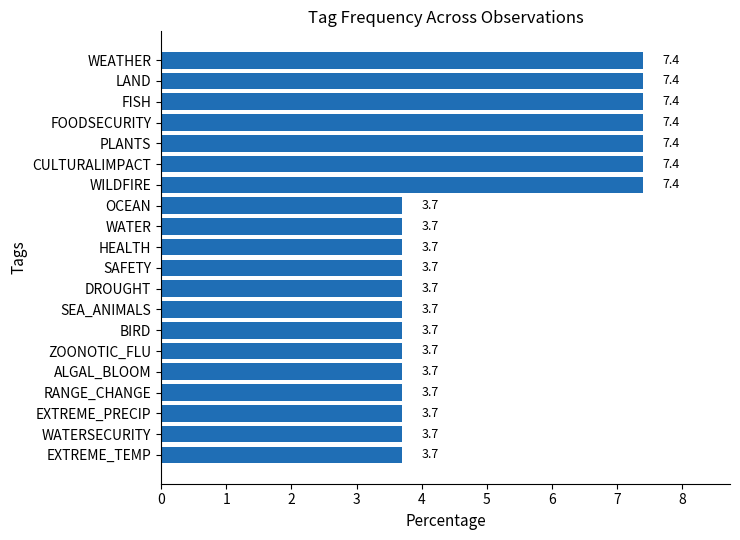

The value at RANGE_CHANGE is 3.7. True or false?

True